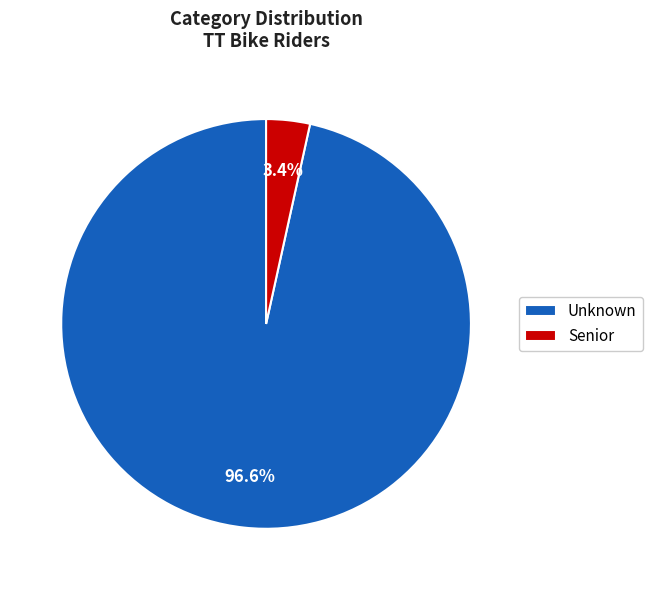

How many slices are in this pie chart?

2